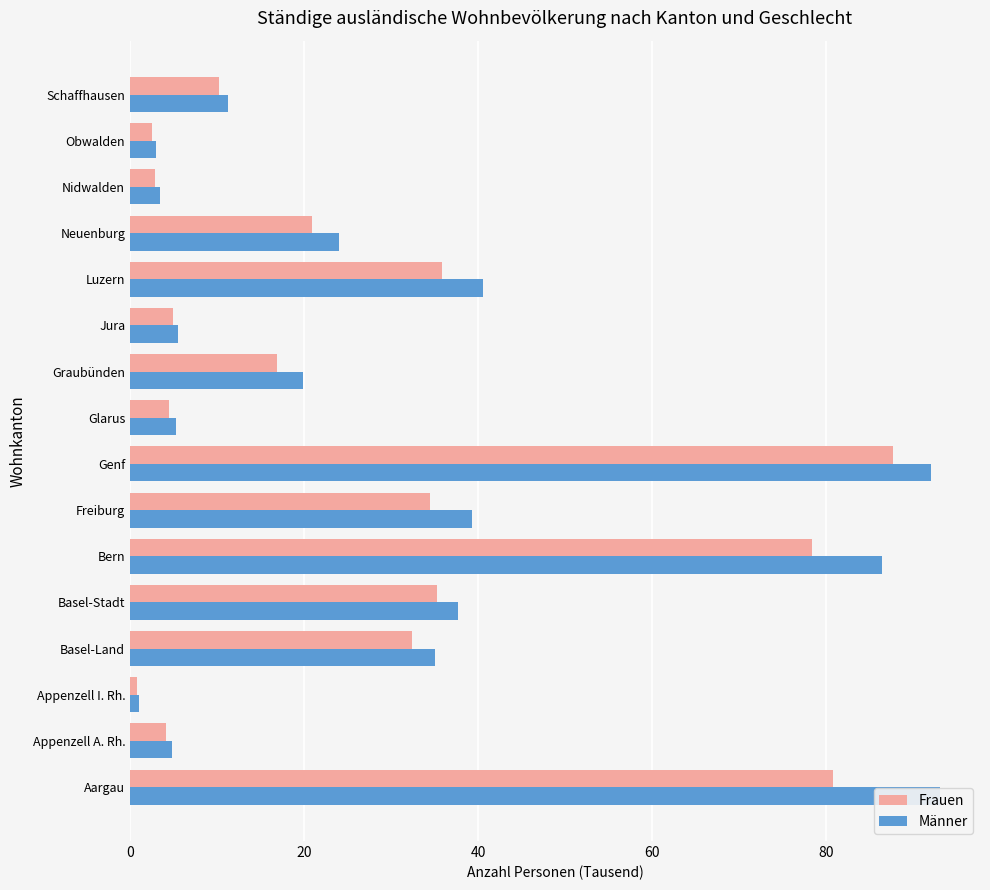

At how many categories does at least one series exceed 60?

3